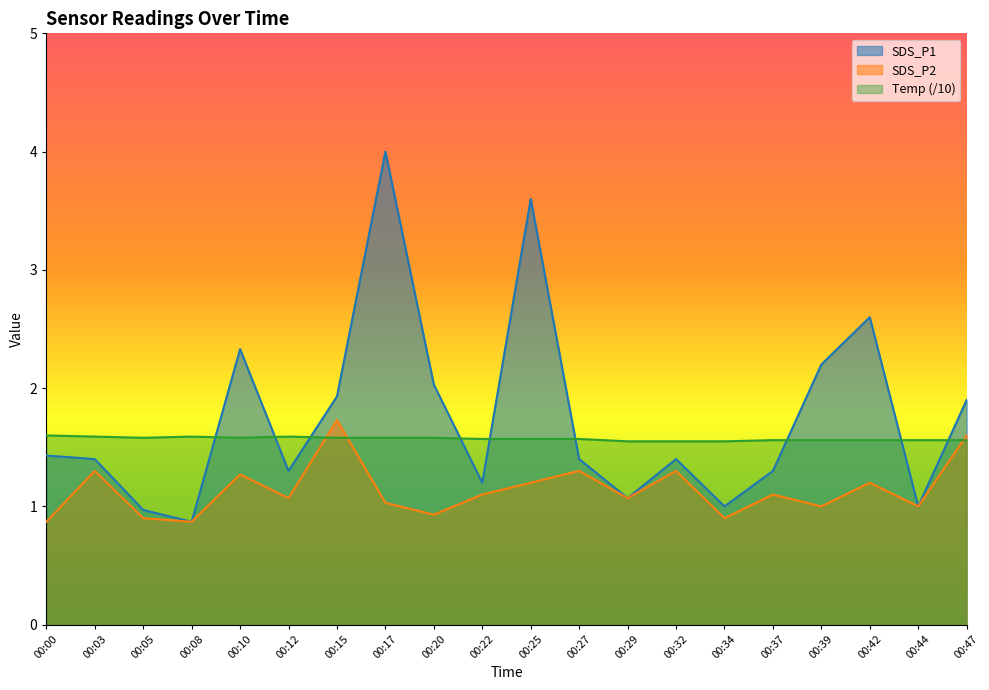

Is it true that SDS_P1 equals 1.7 at 00:44?

False